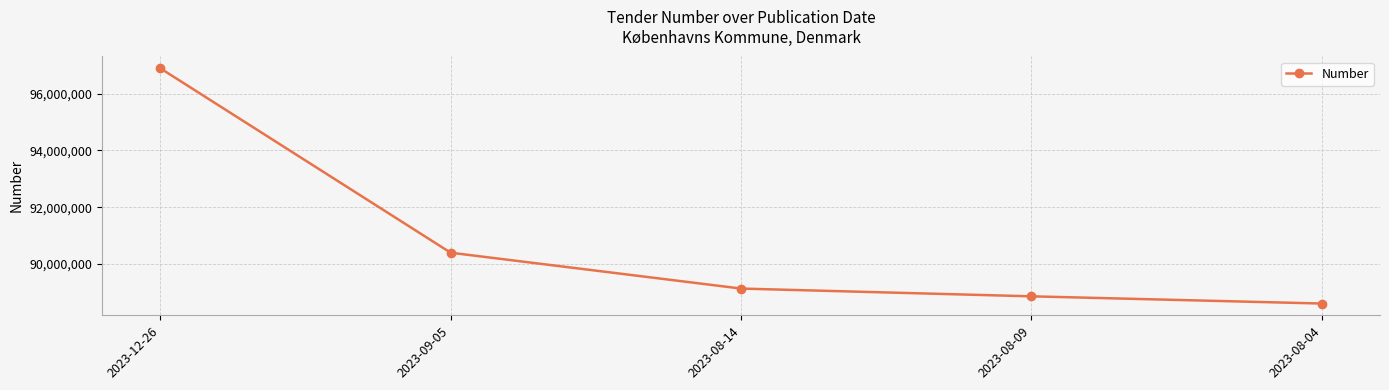

What is the minimum value shown in the chart?

88607119